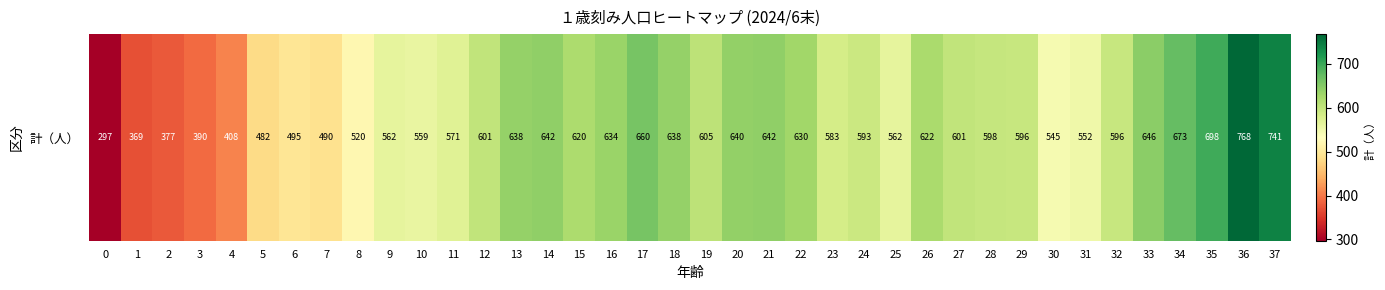

Reading right to left, list all the values displayed in this chart.

741	768	698	673	646	596	552	545	596	598	601	622	562	593	583	630	642	640	605	638	660	634	620	642	638	601	571	559	562	520	490	495	482	408	390	377	369	297